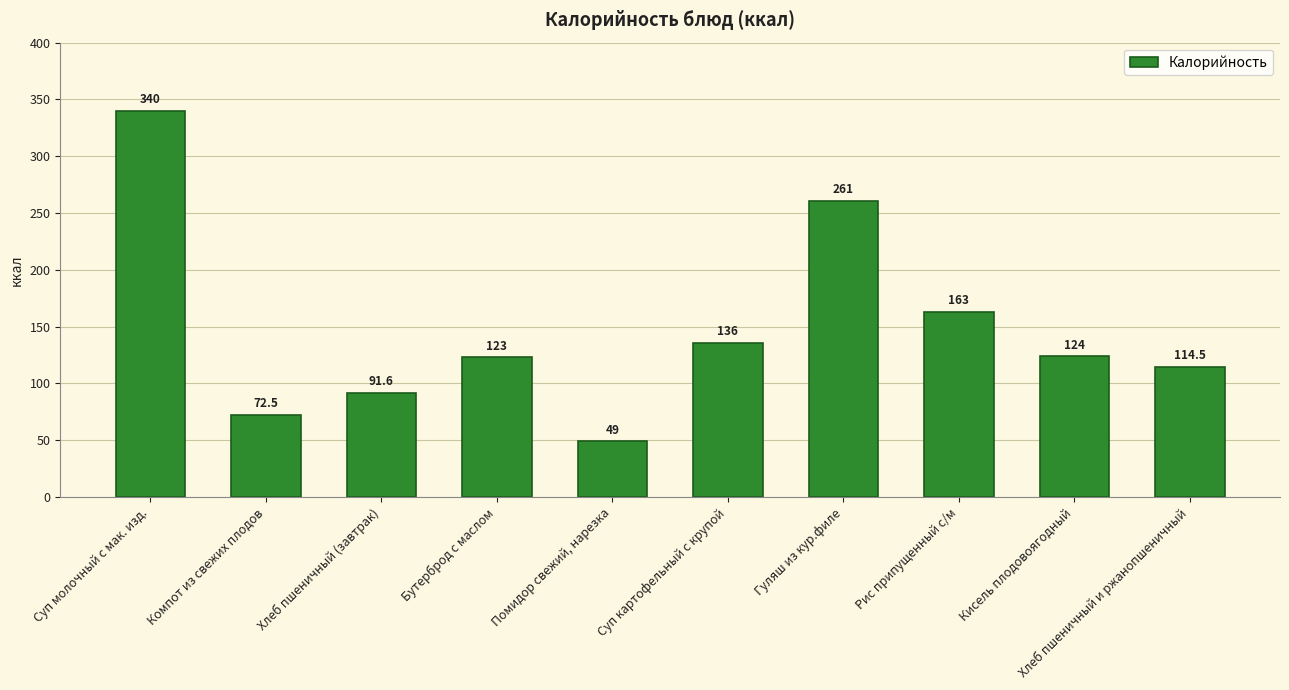

Rank the categories by value from highest to lowest.

Суп молочный с мак. изд., Гуляш из кур.филе, Рис припущенный с/м, Суп картофельный с крупой, Кисель плодовоягодный, Бутерброд с маслом, Хлеб пшеничный и ржанопшеничный, Хлеб пшеничный (завтрак), Компот из свежих плодов, Помидор свежий, нарезка